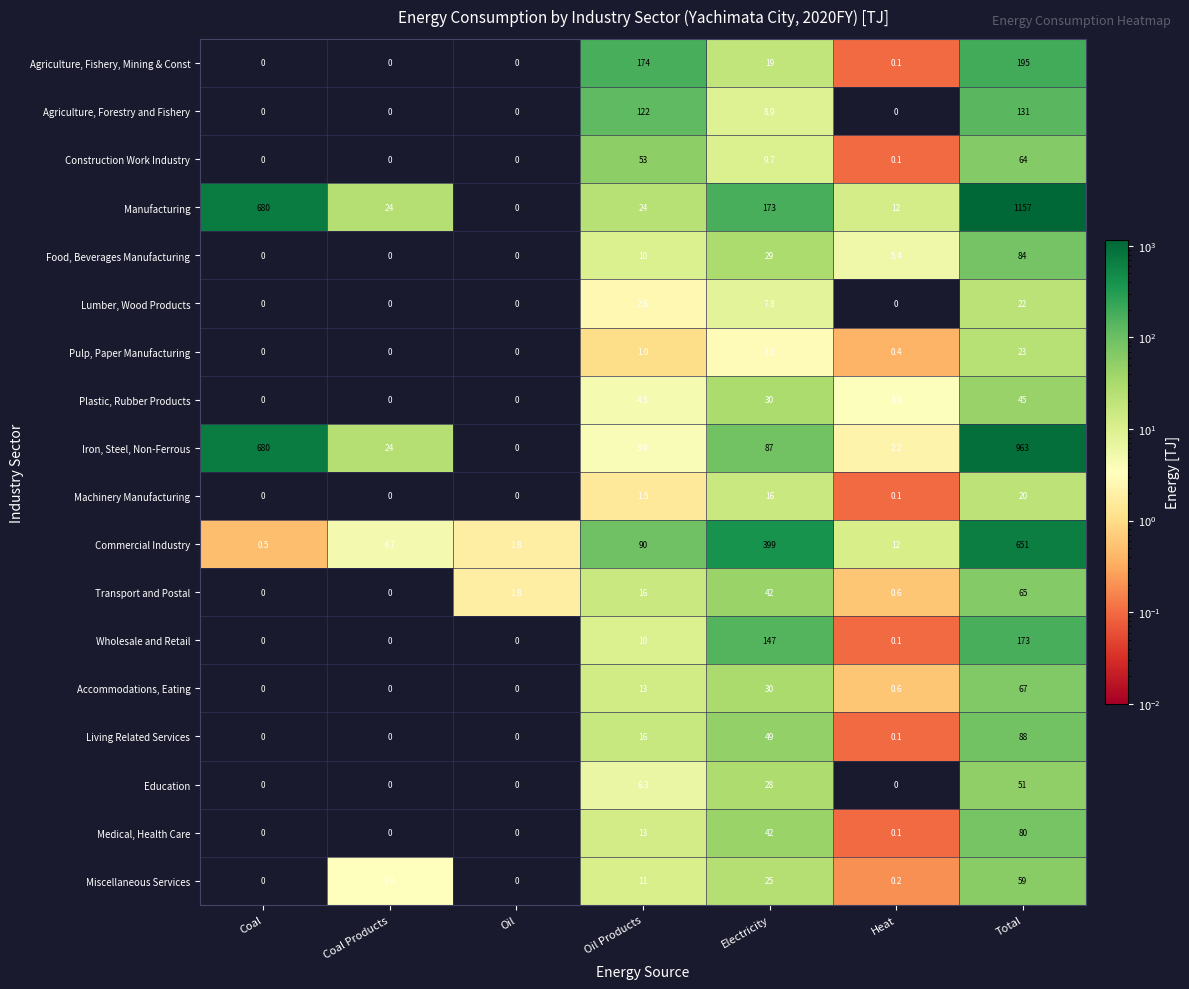

What is the greatest value displayed?

1157.0